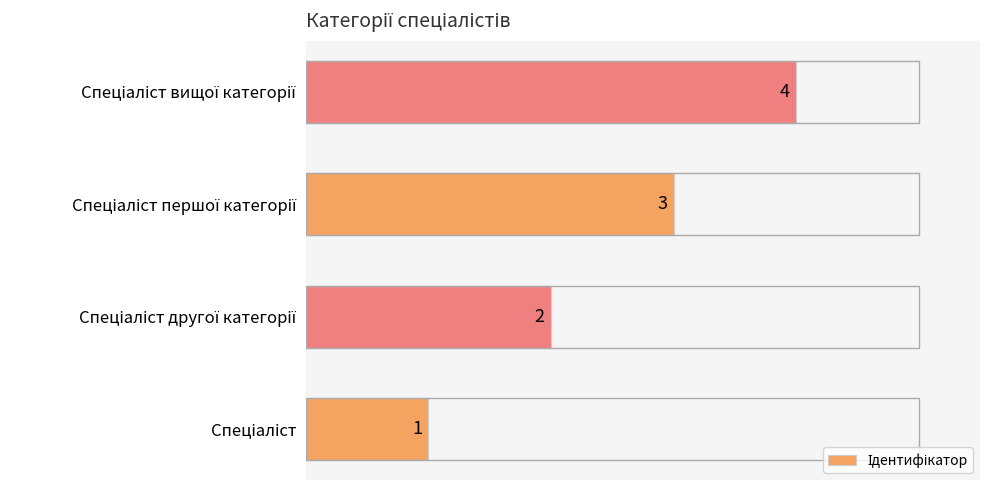

How many data points are less than 3?

2